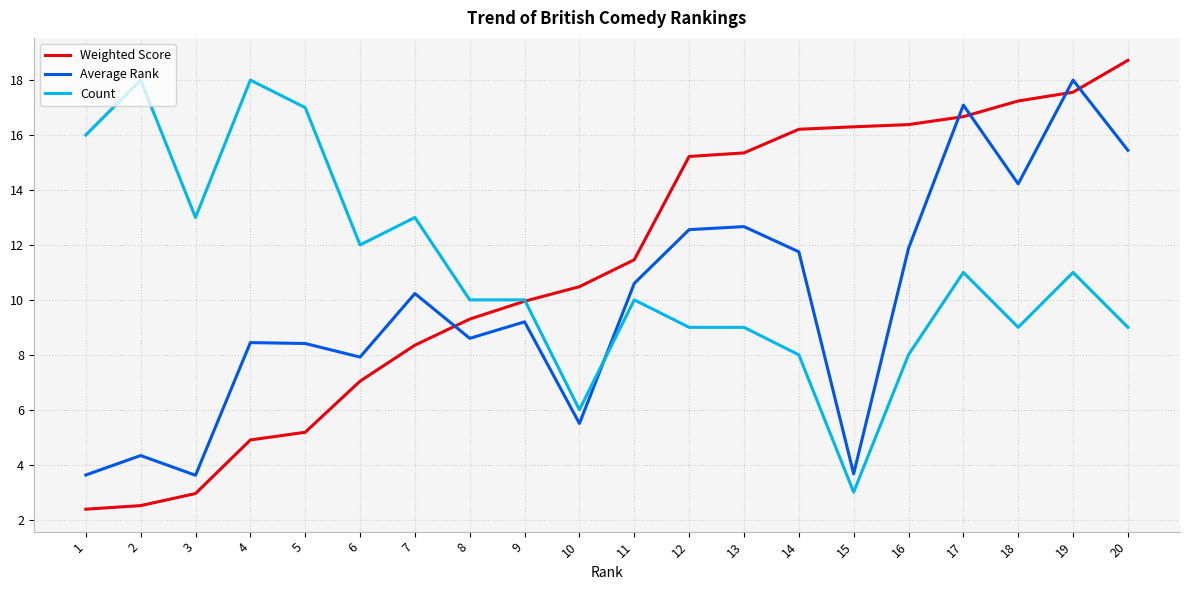

Is the value of Weighted Score at 1 greater than the value of Average Rank at 3?

No